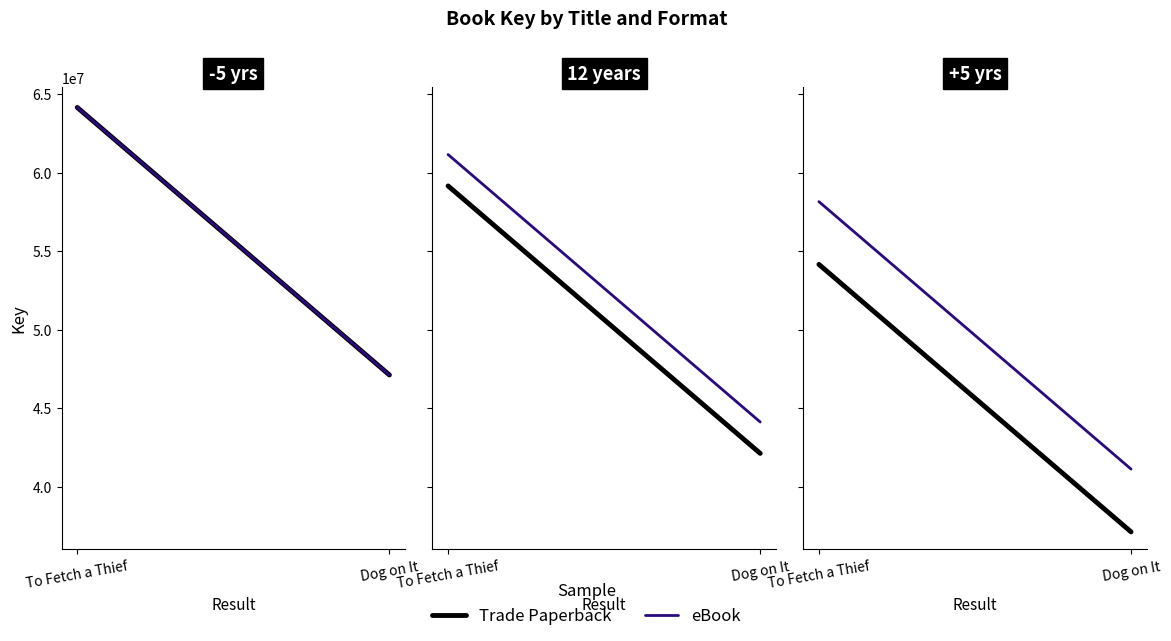

True or false: Trade Paperback has a value of 37111405 at Dog on It.

True